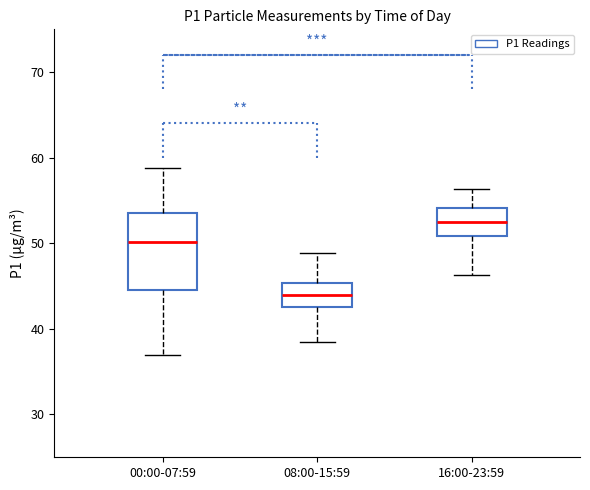

Reading left to right, read every box against the y-axis: the position of its median line, the range the box covers, and the ends of its whiskers. The values are not printed on the chart, so give them approximately, as read against the axis.

00:00-07:59: median 50, box 45 to 54, whiskers 37 to 59
08:00-15:59: median 44, box 43 to 45, whiskers 39 to 49
16:00-23:59: median 53, box 51 to 54, whiskers 46 to 56